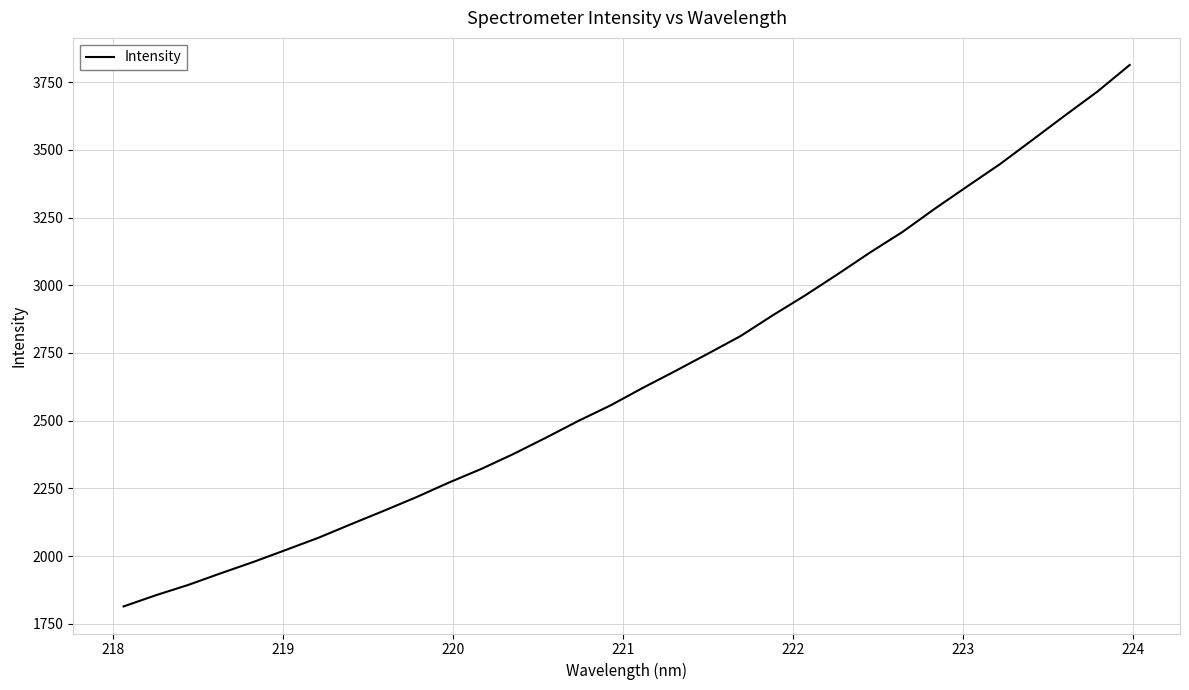

Does the chart display data point markers on the line(s)?

No